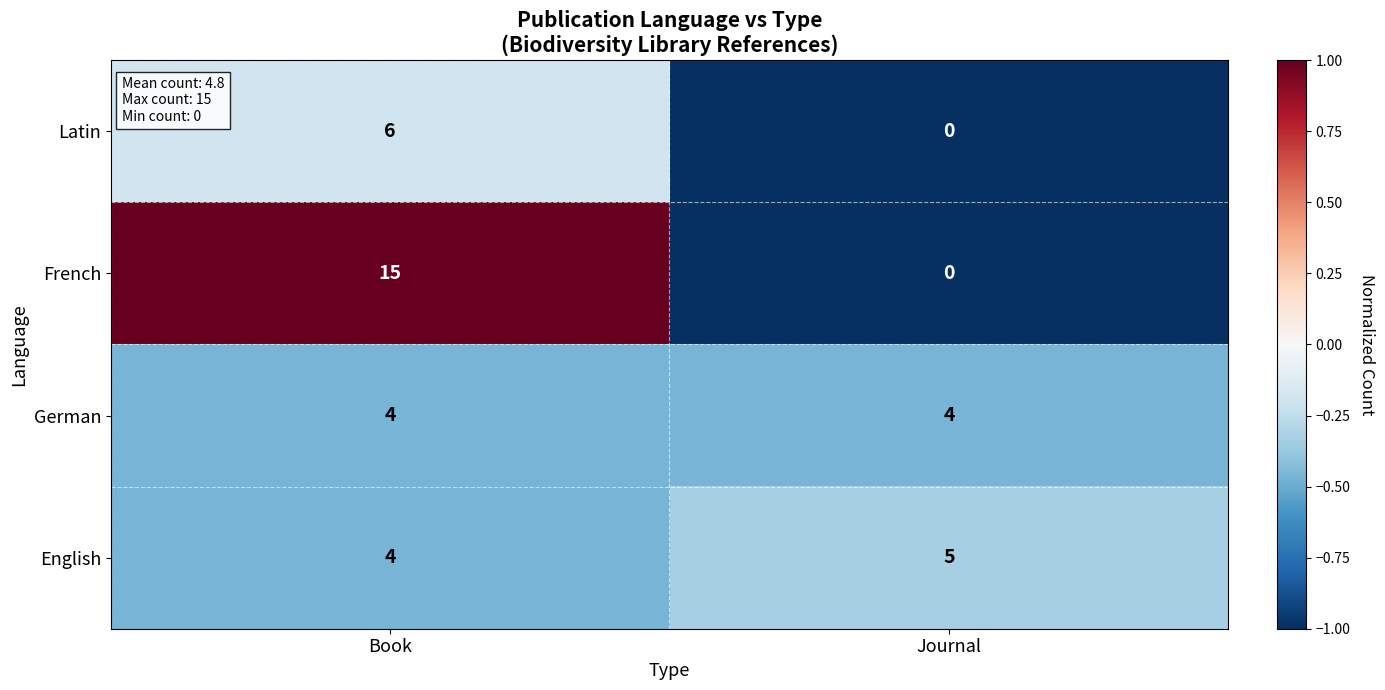

The German series shows 4 at Book. True or false?

True